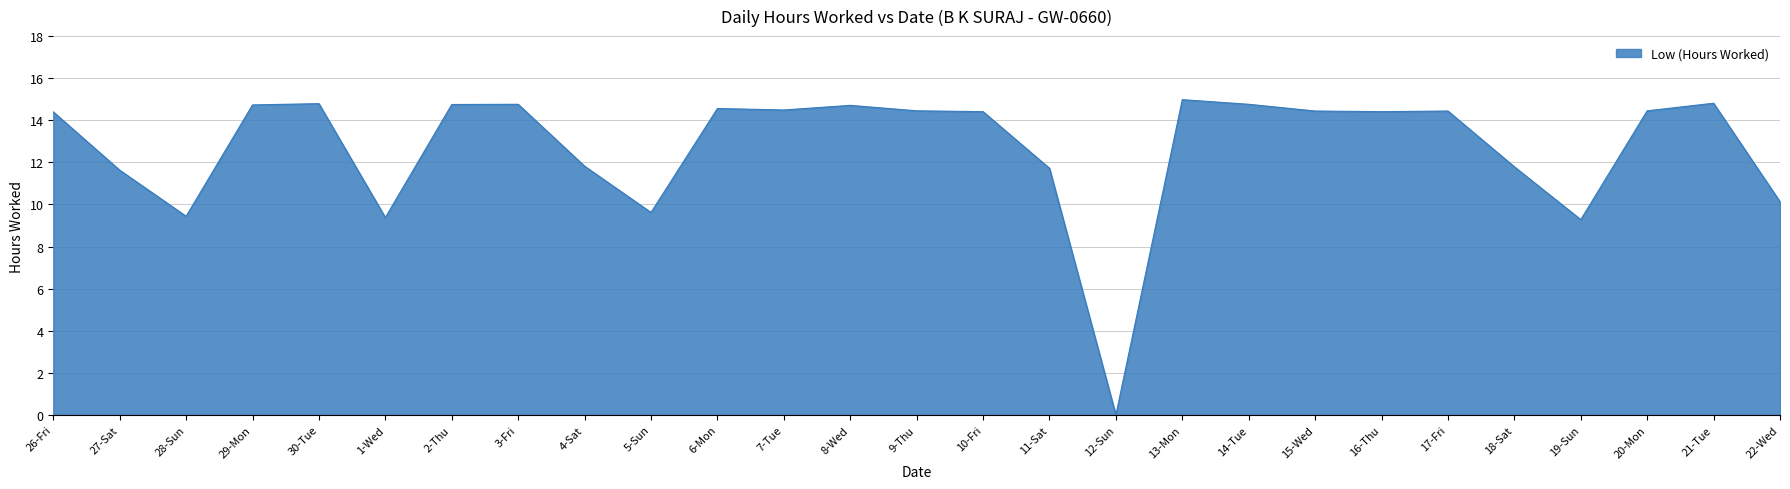

What is the maximum value shown in the chart?

15.0